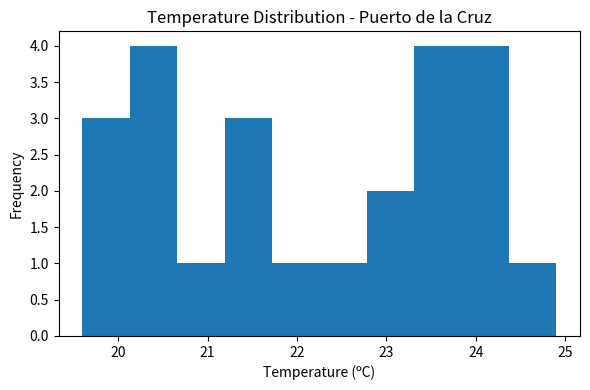

Reading left to right, transcribe this chart: for each bar, give the range it covers on the x-axis and its height. Neither the bar edges nor the heights are printed on the chart, so give them approximately, as read against the axes.

19.60 to 20.13: 3
20.13 to 20.66: 4
20.66 to 21.19: 1
21.19 to 21.72: 3
21.72 to 22.25: 1
22.25 to 22.78: 1
22.78 to 23.31: 2
23.31 to 23.84: 4
23.84 to 24.37: 4
24.37 to 24.90: 1